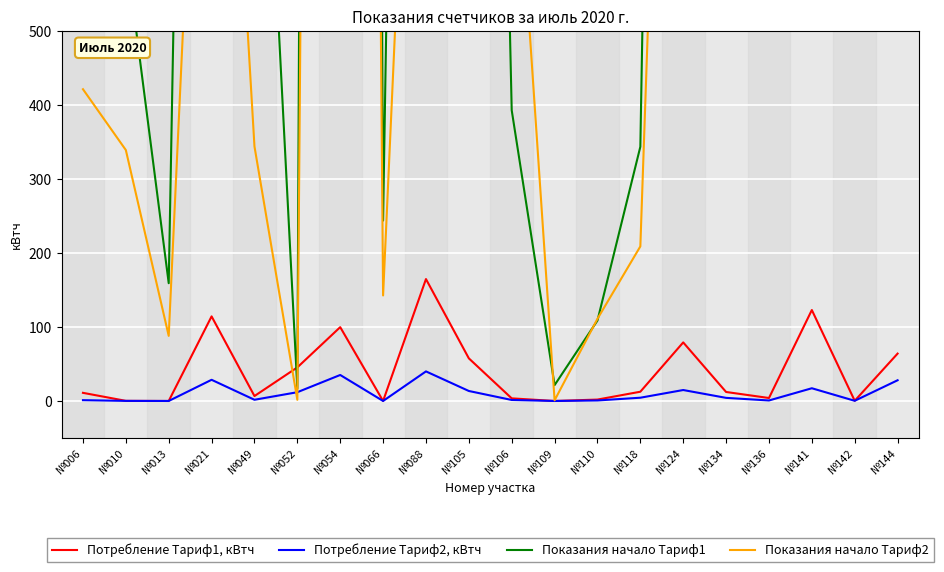

At which category does the chart reach its peak across all series?

№054